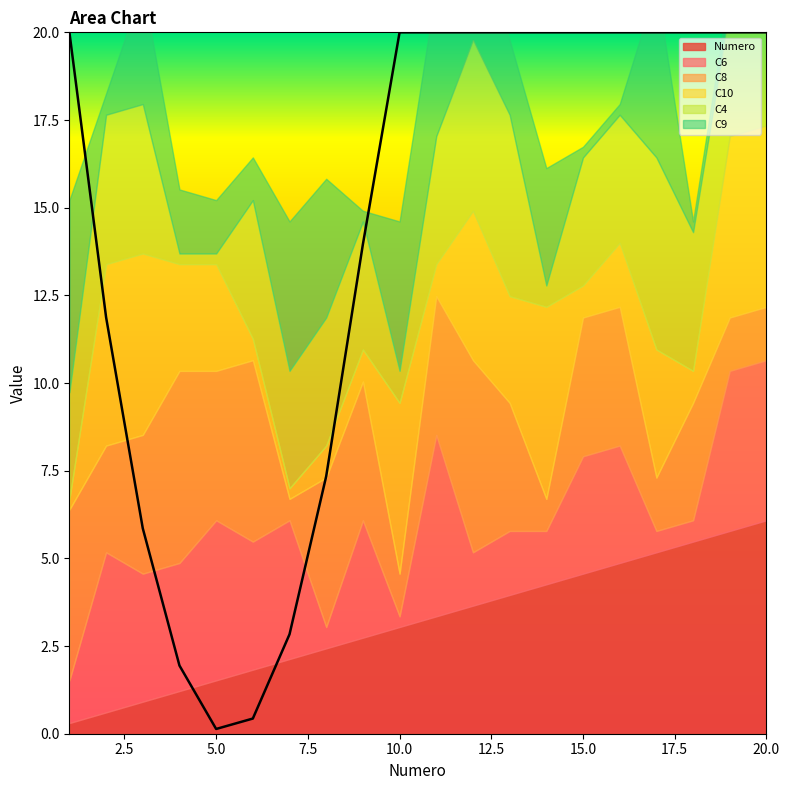

Count the number of categories in the chart.

20